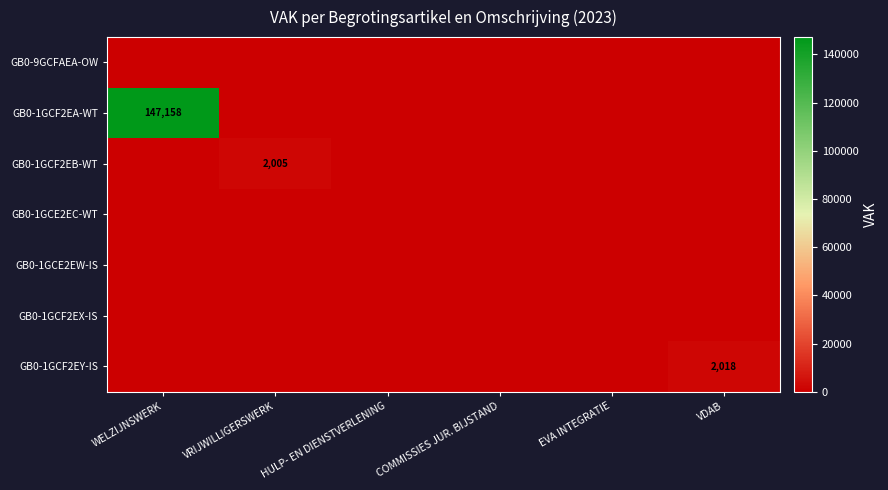

Which has a higher value, EVA INTEGRATIE or COMMISSIES JUR. BIJSTAND?

EVA INTEGRATIE